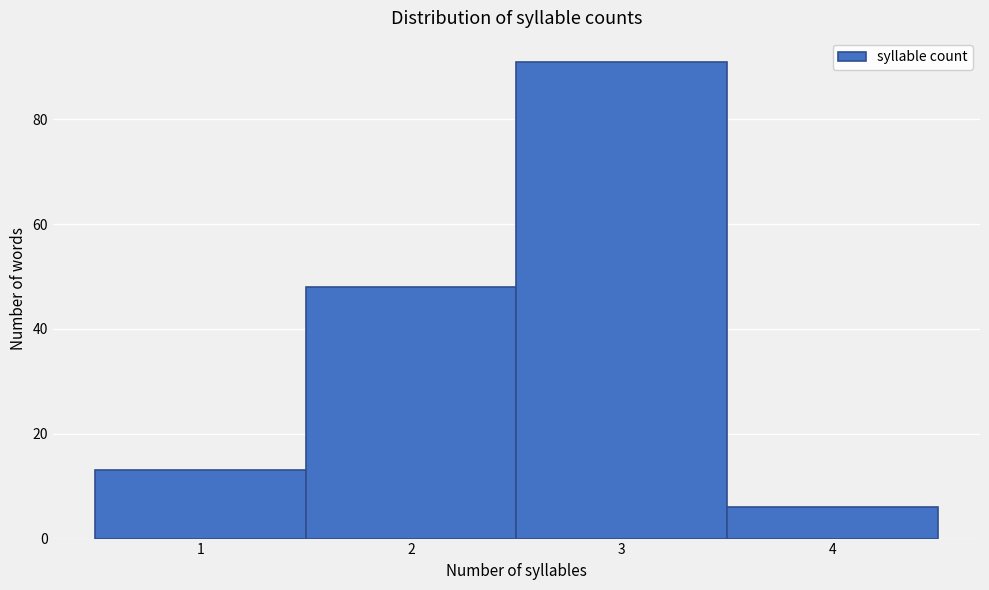

What is the height of the bar covering 0.5 to 1.5 on the x-axis? The values are not printed on the chart, so give them approximately, as read against the axis.

14